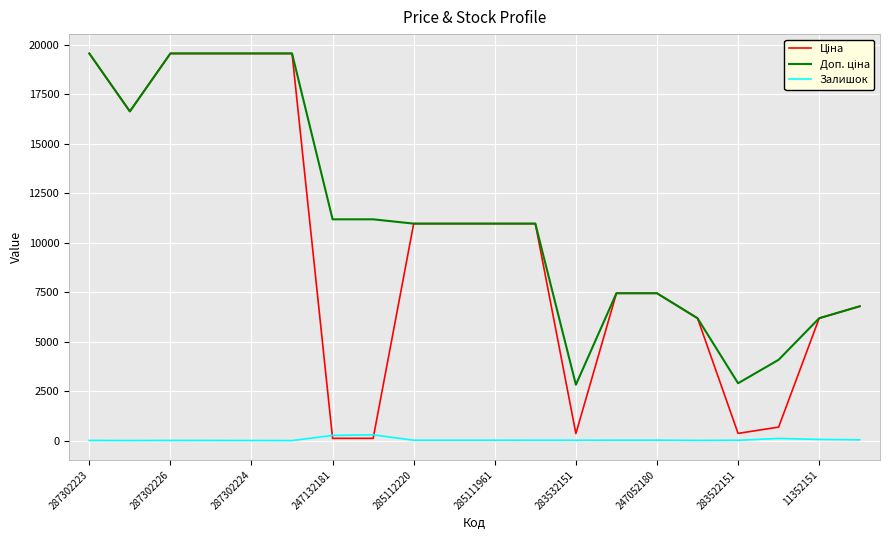

What is the label of the 9th point from the right?

11